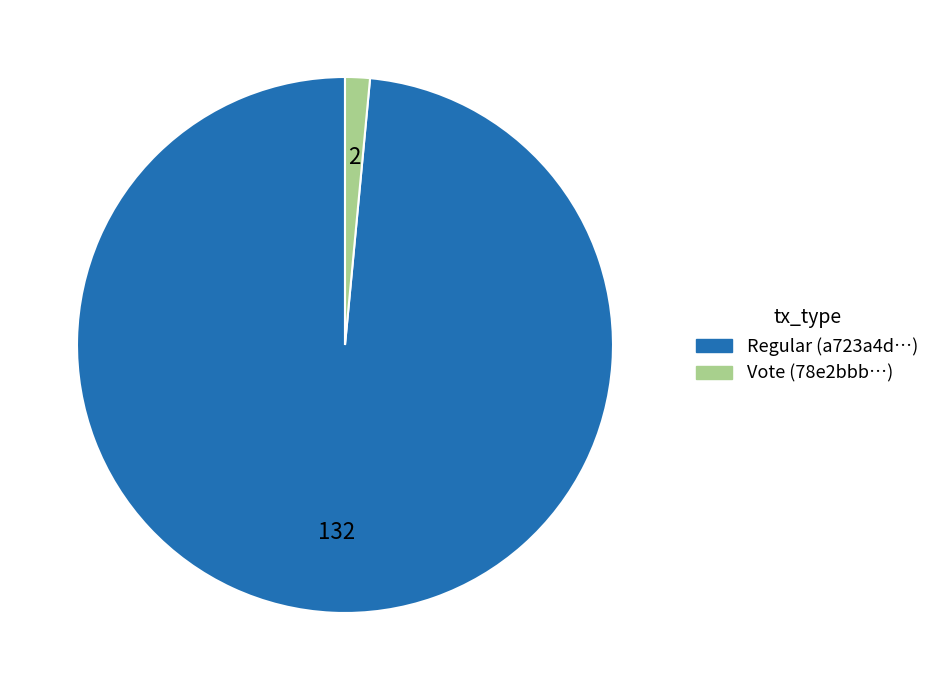

What is the largest slice in the pie chart?

Regular (a723a4d…)